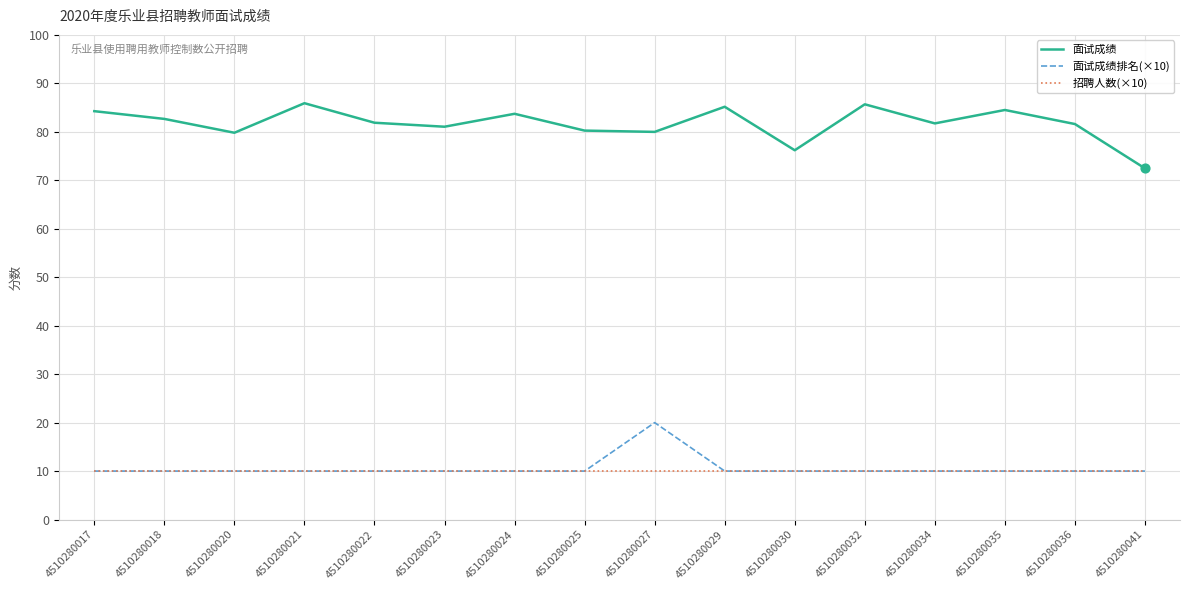

Which series has the largest total across all categories?

面试成绩